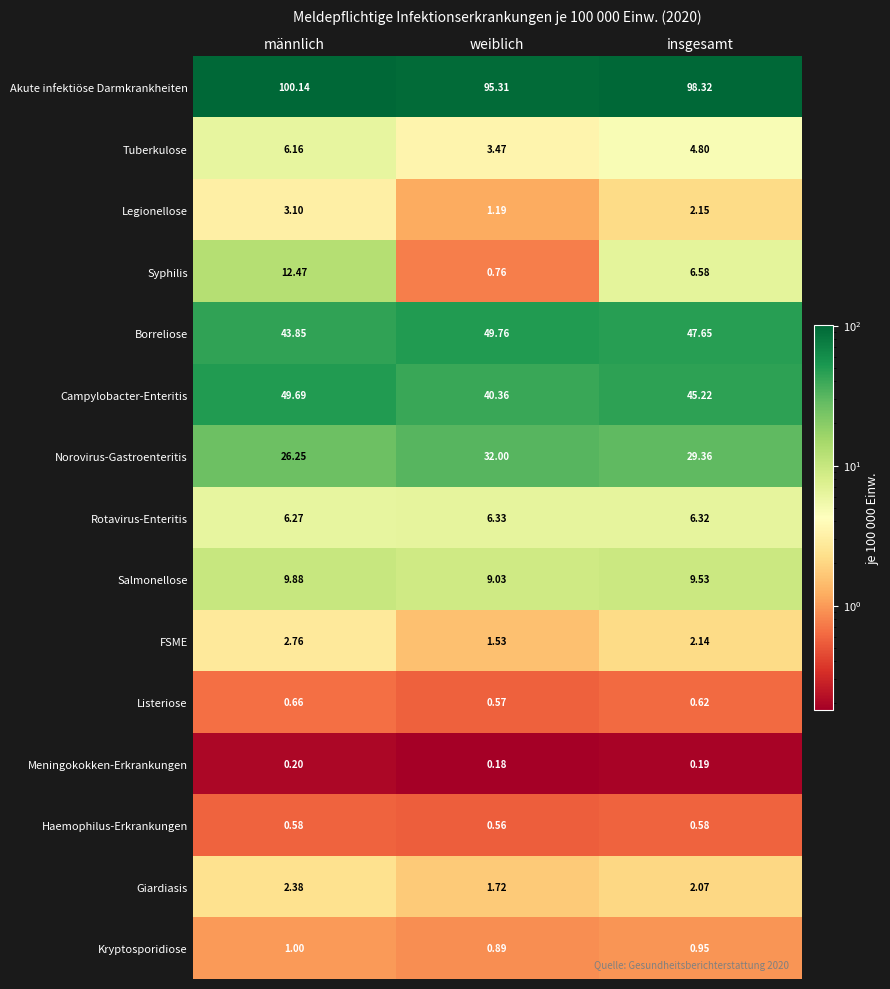

At which category does the chart reach its peak across all series?

männlich